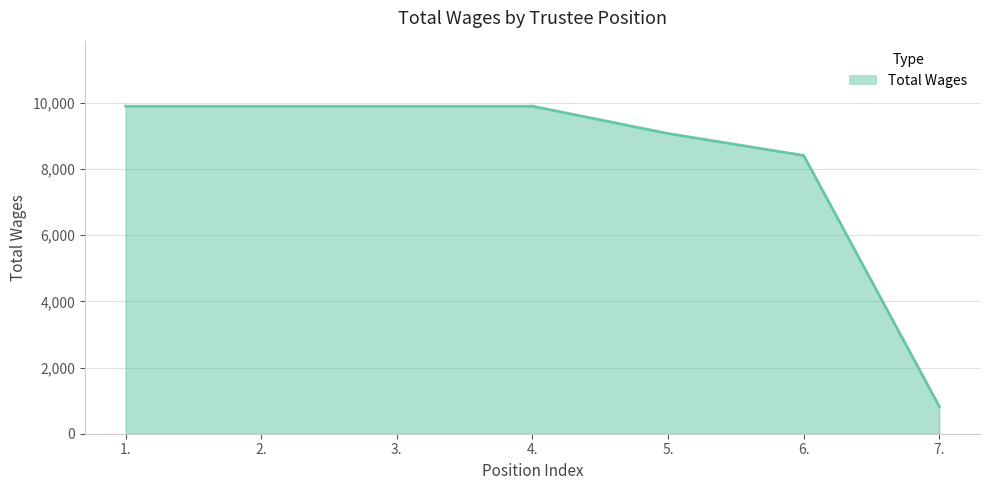

List the labels in order of value, smallest first.

7., 6., 5., 1., 2., 3., 4.